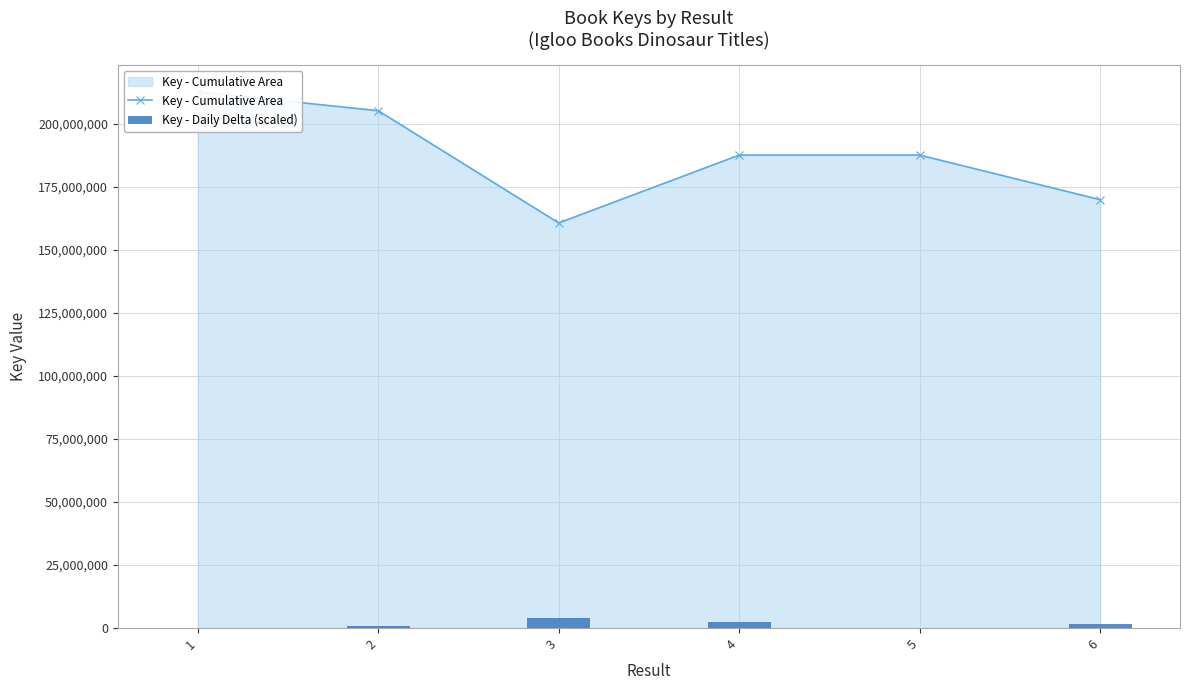

What are all the series names shown in the legend?

Key - Cumulative Area, Key - Daily Delta (scaled)